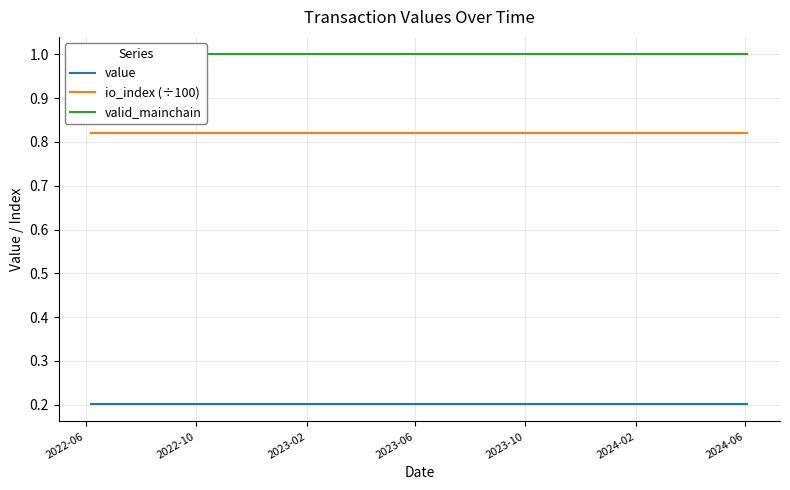

True or false: io_index (÷100) and value cross at least once.

False